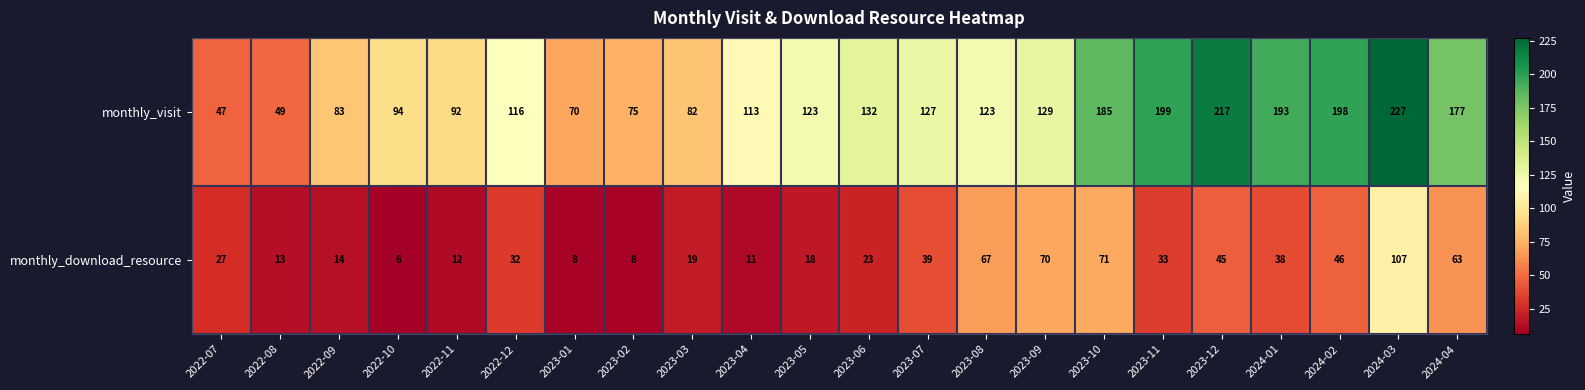

At how many categories does at least one series exceed 58?

20